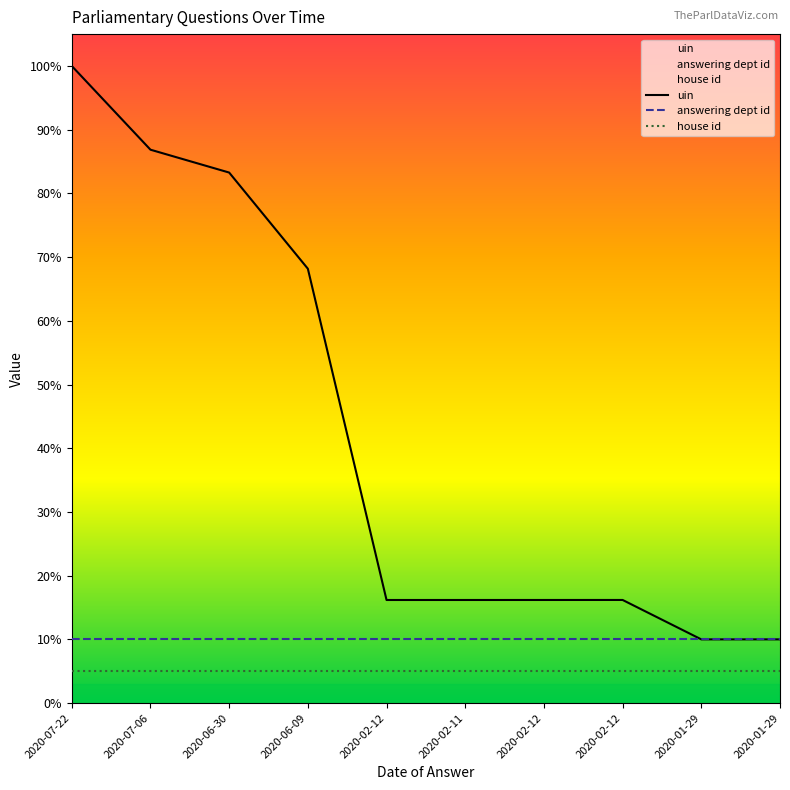

True or false: answering dept id and house id intersect in this chart.

False